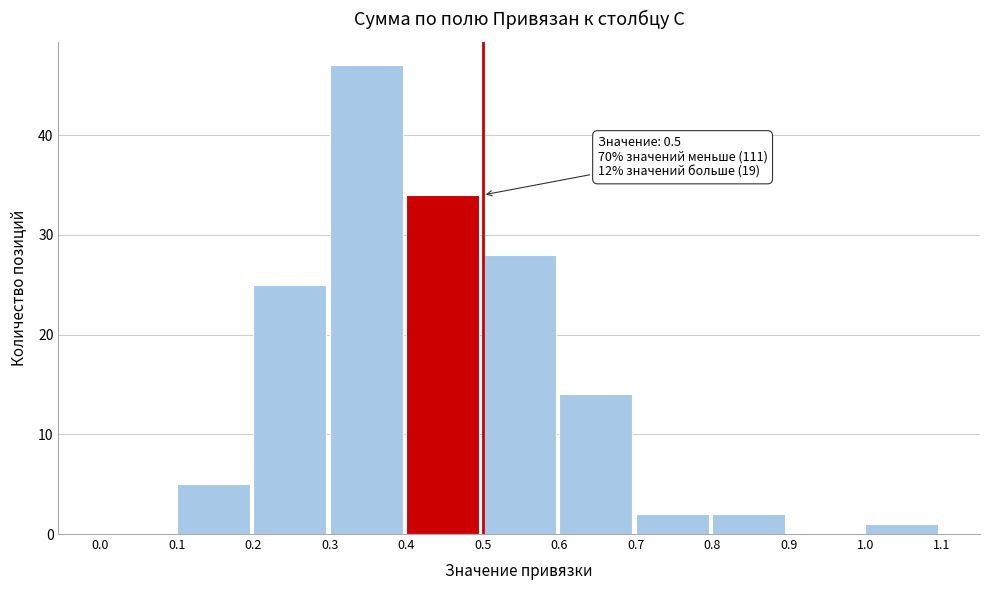

Which range on the x-axis has the tallest bar?

0.3 to 0.4